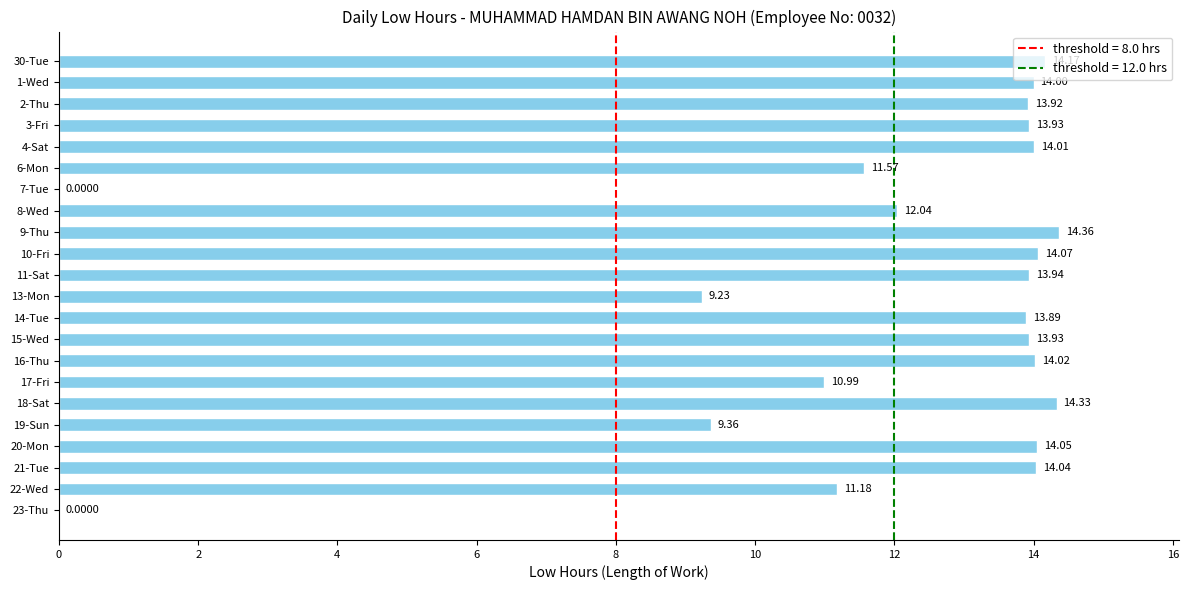

Which category has the highest value across all series?

9-Thu